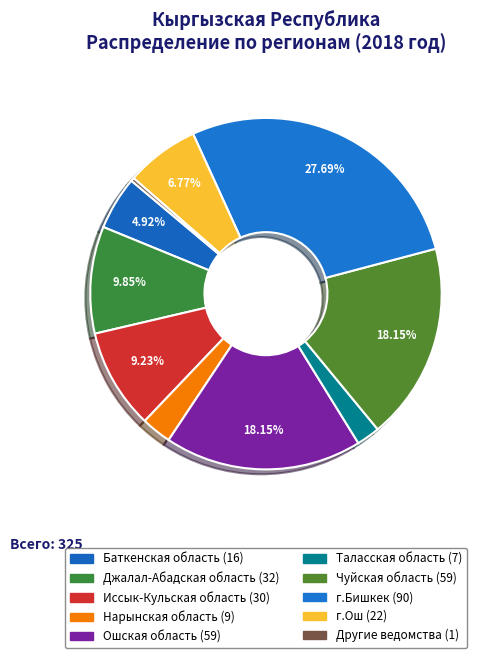

Count the number of slices in the pie.

10